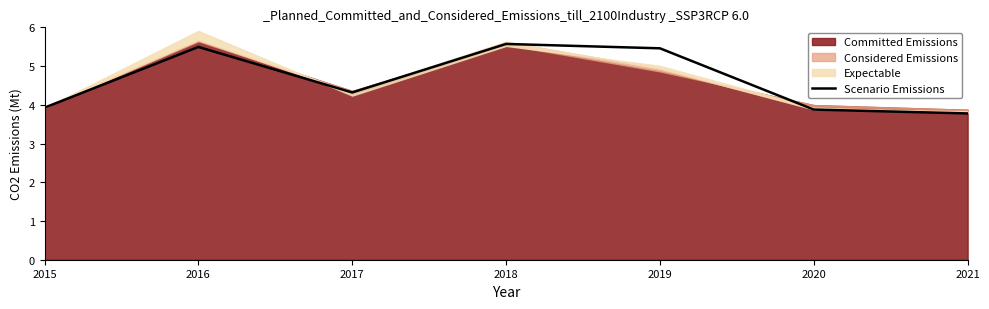

Is it true that Scenario Emissions equals 1.2 at 2015?

False